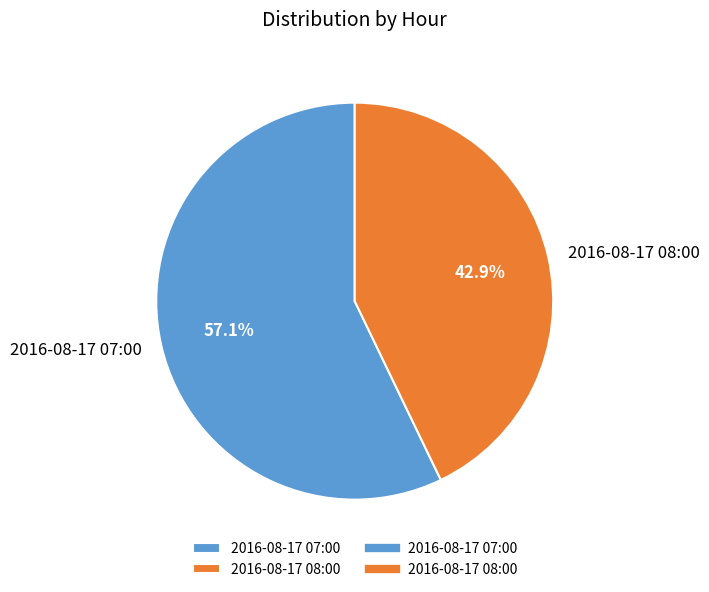

To the nearest percent, what percentage of the pie is 2016-08-17 07:00?

57%